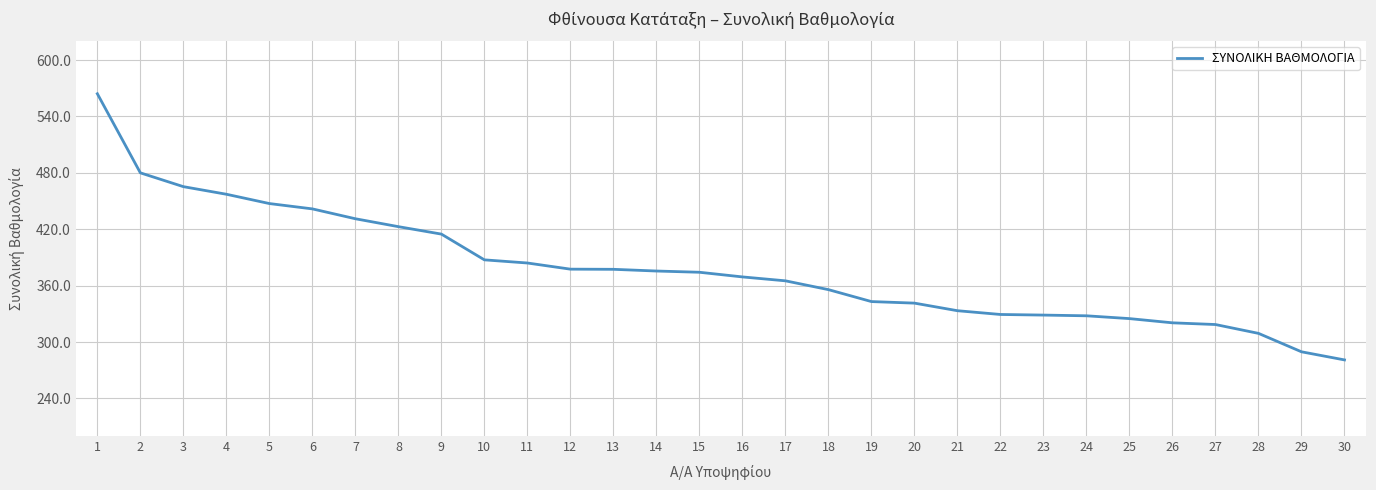

What is the difference between the maximum and minimum values?

283.2